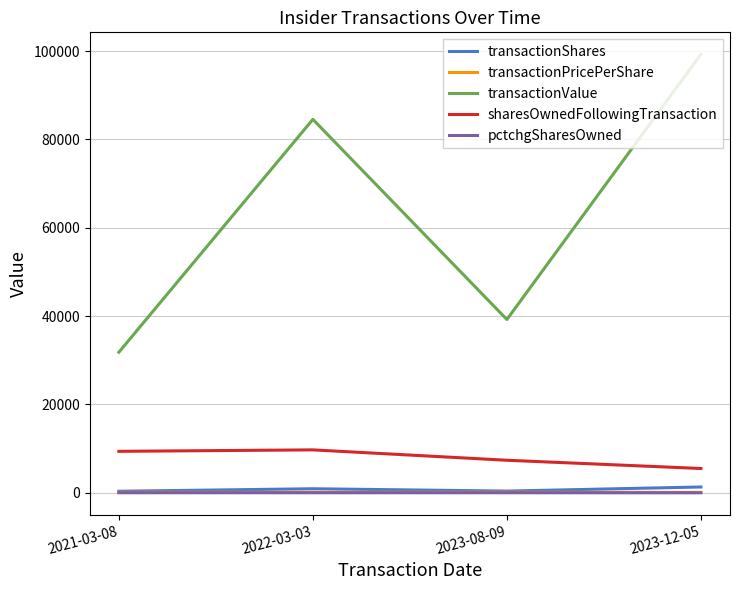

Rank the categories by transactionValue value from lowest to highest.

2021-03-08, 2023-08-09, 2022-03-03, 2023-12-05